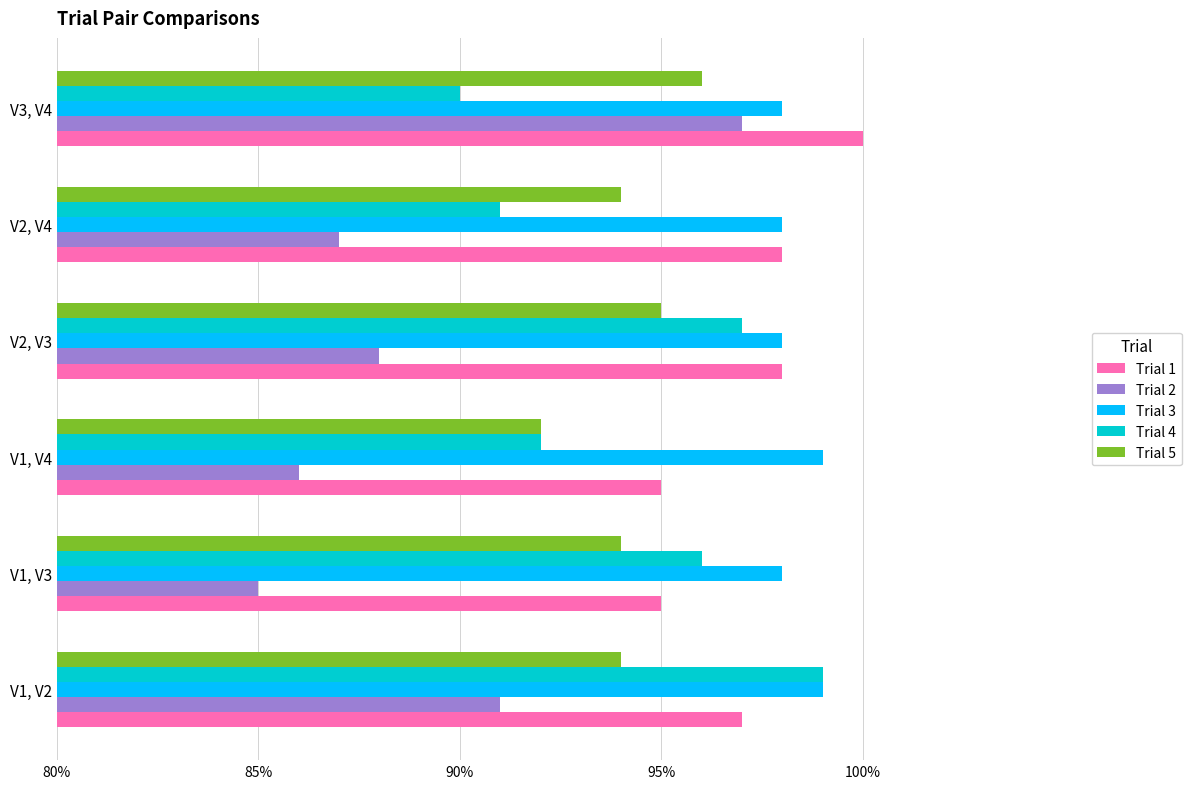

Which category has the highest value across all series?

V3, V4